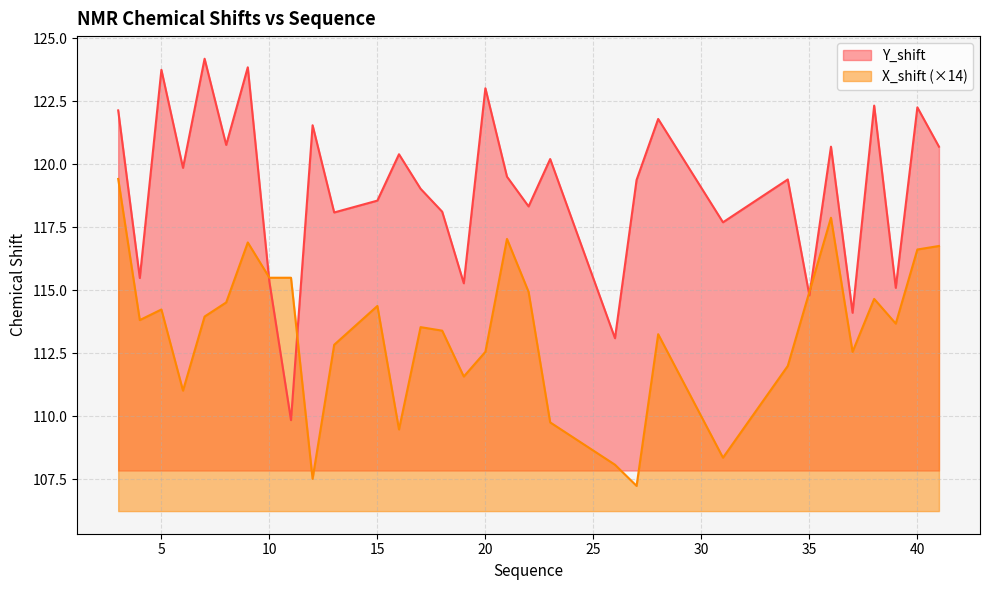

How many times do X_shift and Y_shift cross each other?

4